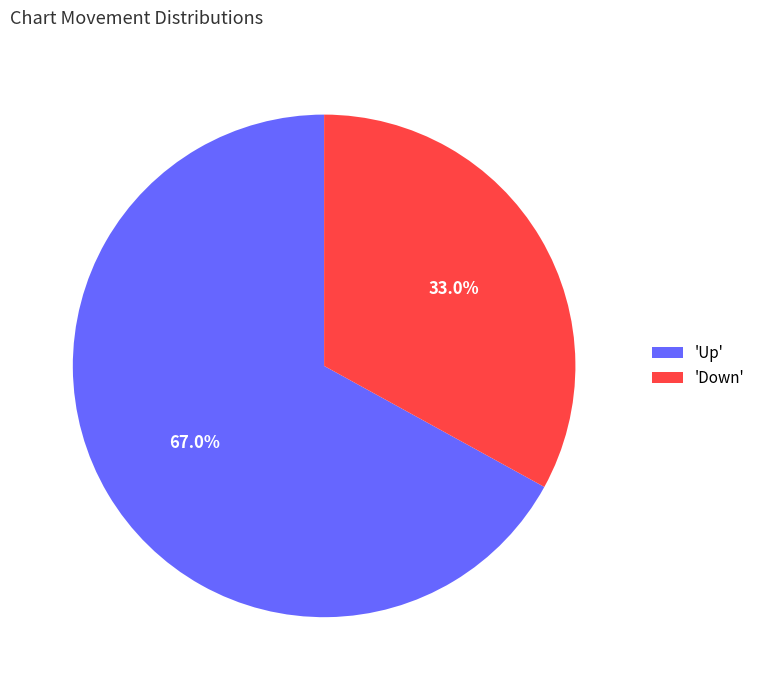

Between 'Down' and 'Up', which is larger?

'Up'